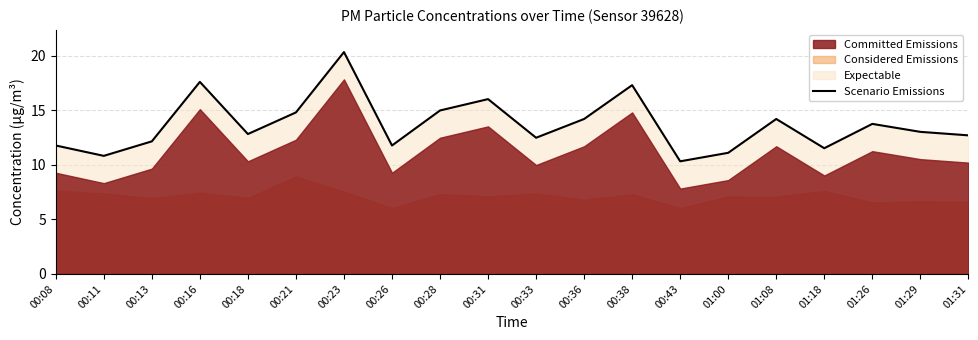

List the labels in order of value, largest first.

00:23, 00:16, 00:38, 00:31, 00:28, 00:21, 00:36, 01:08, 01:26, 01:29, 00:18, 01:31, 00:33, 00:13, 00:08, 00:26, 01:18, 01:00, 00:11, 00:43